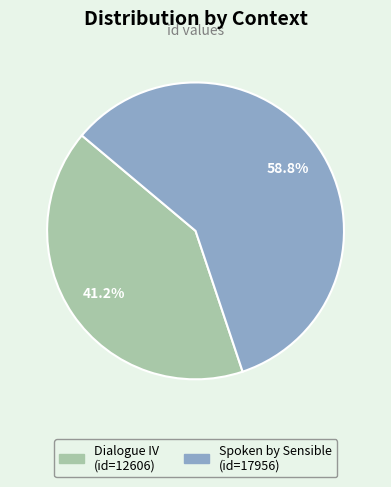

How many segments does this pie chart have?

2